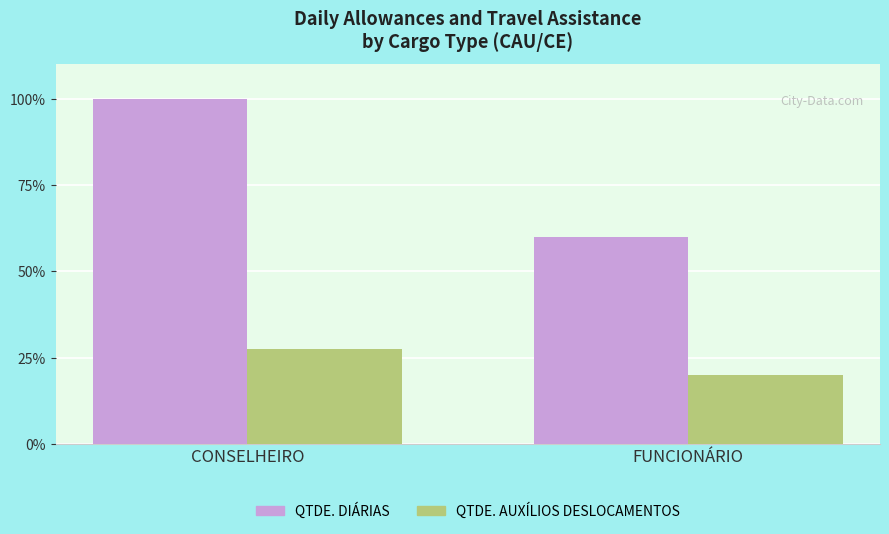

Reading right to left, extract all data points from this chart.

QTDE. DIÁRIAS: FUNCIONÁRIO=60.0	CONSELHEIRO=100.0
QTDE. AUXÍLIOS DESLOCAMENTOS: FUNCIONÁRIO=20.0	CONSELHEIRO=27.5